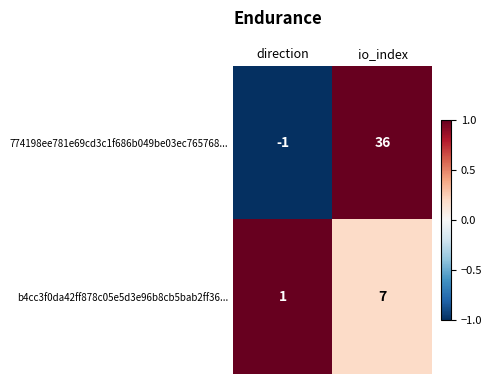

Is the value of b4cc3f0da42ff878c05e5d3e96b8cb5bab2ff36... at direction greater than the value of 774198ee781e69cd3c1f686b049be03ec765768... at io_index?

No